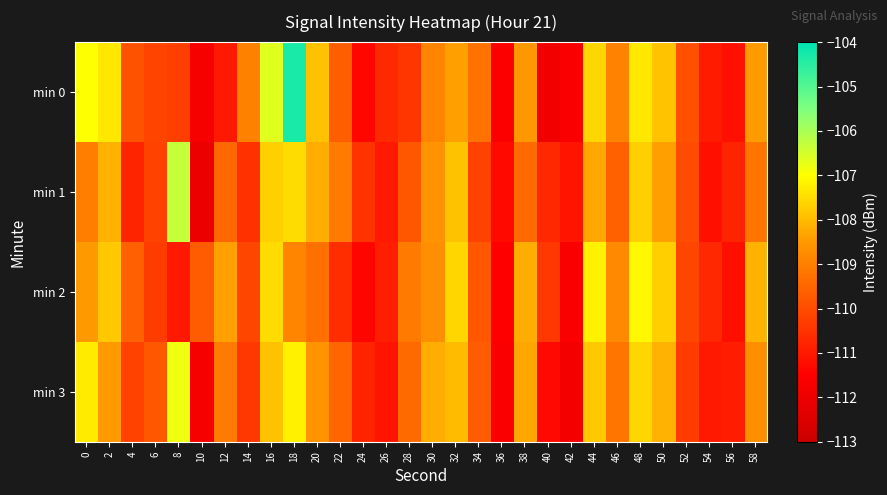

How many series are shown in this chart?

4